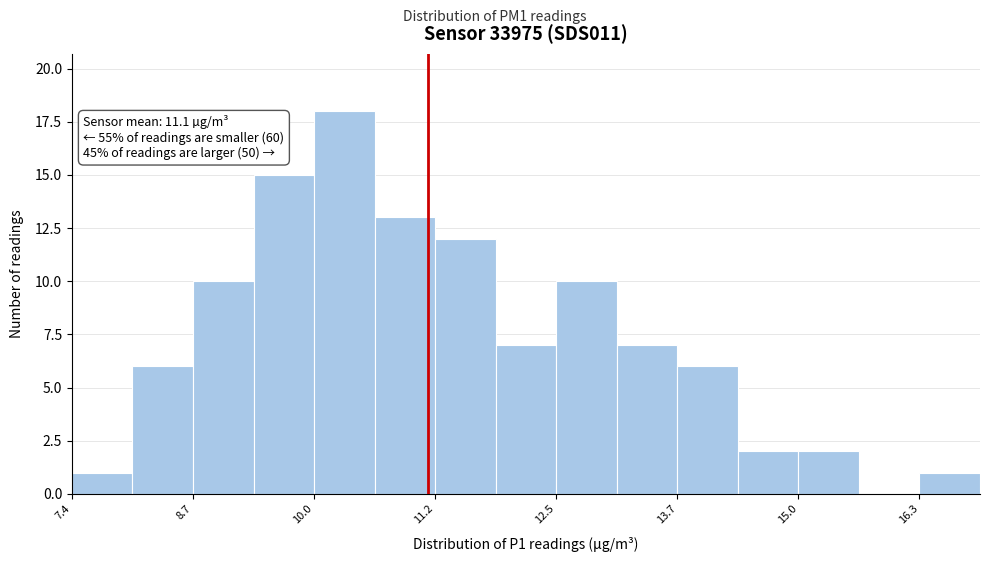

Read against the x-axis, roughly where is the centre of the tallest bar?

10.2